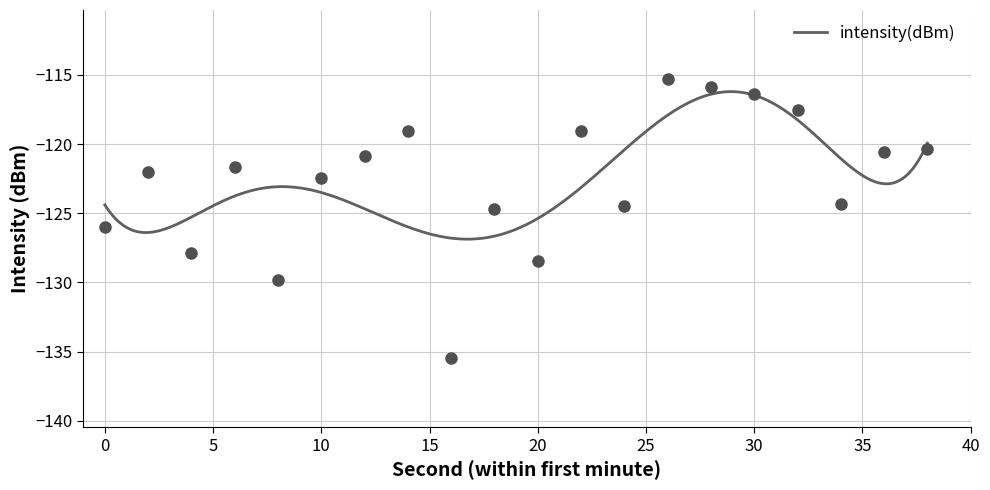

Reading left to right, extract all data points from this chart.

-126.0	-122.0	-127.9	-121.7	-129.8	-122.5	-120.9	-119.1	-135.5	-124.7	-128.5	-119.1	-124.5	-115.3	-115.9	-116.4	-117.5	-124.3	-120.6	-120.4